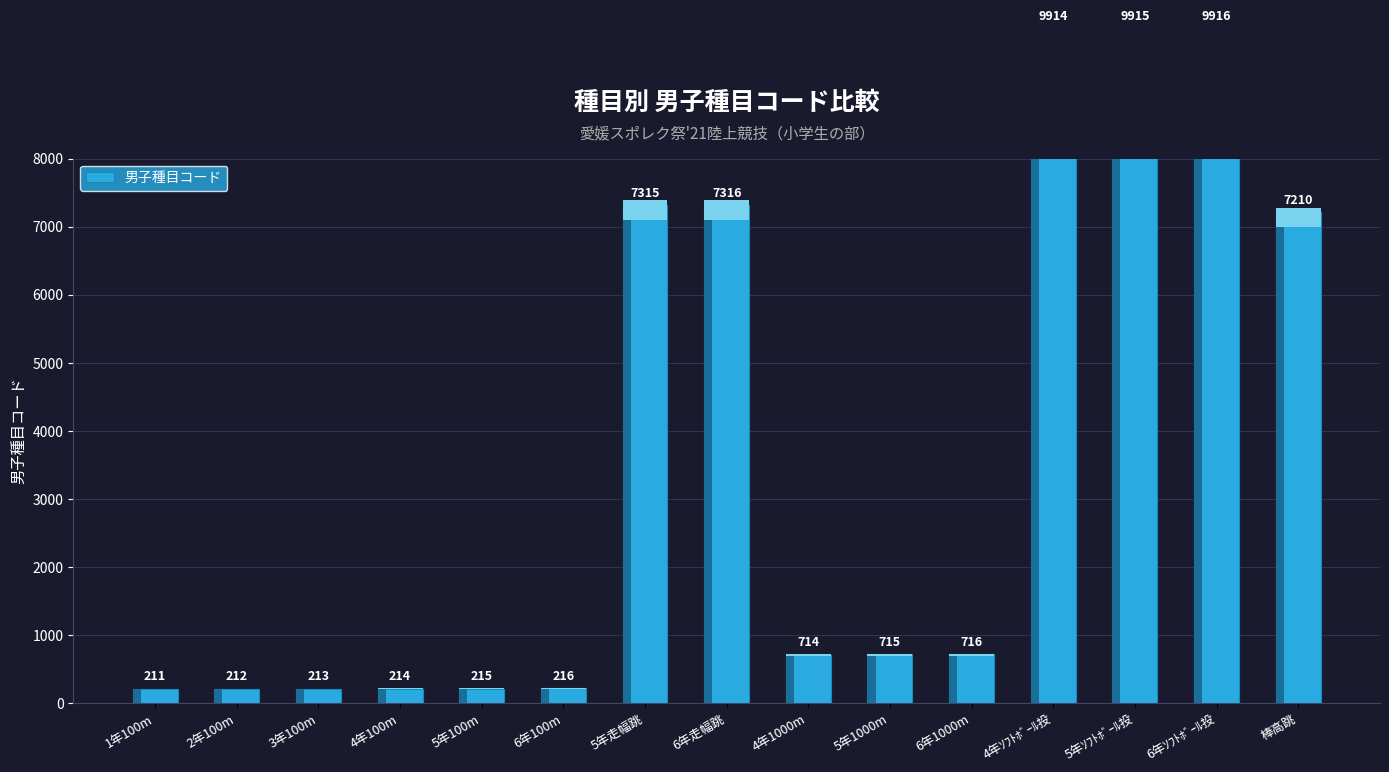

What is the greatest value displayed?

9916